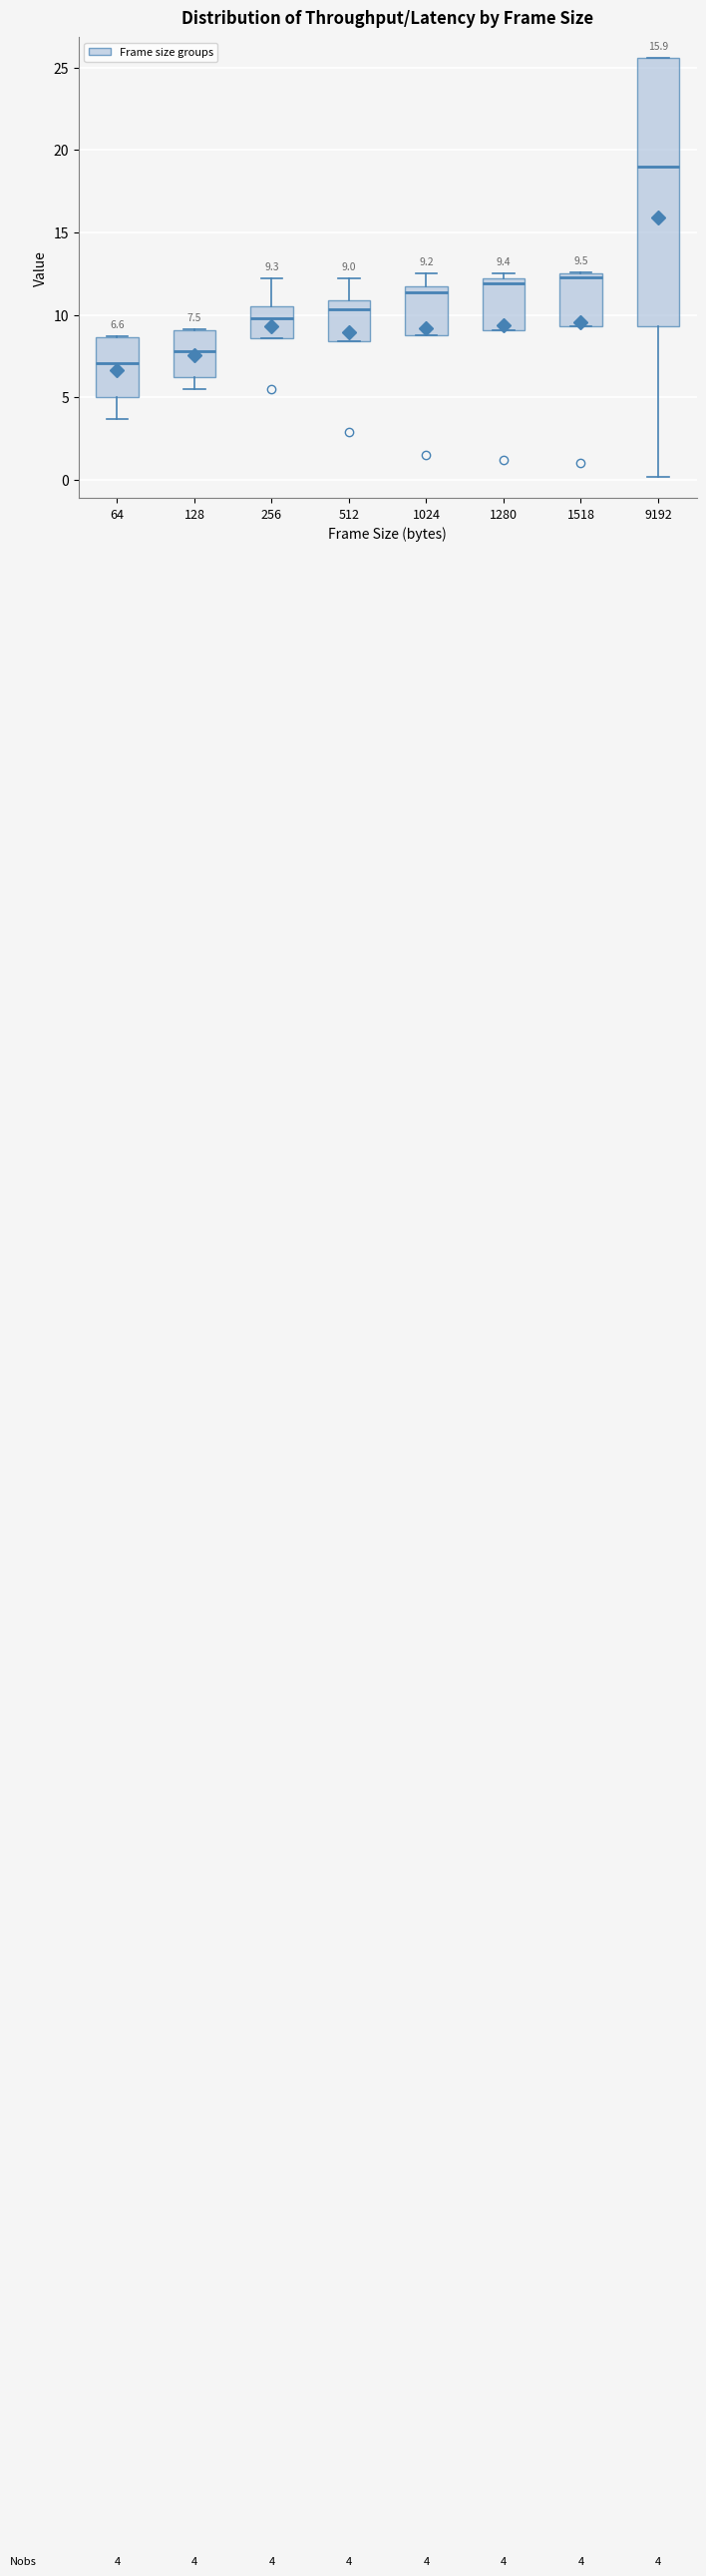

Which box's median line is the lowest?

64